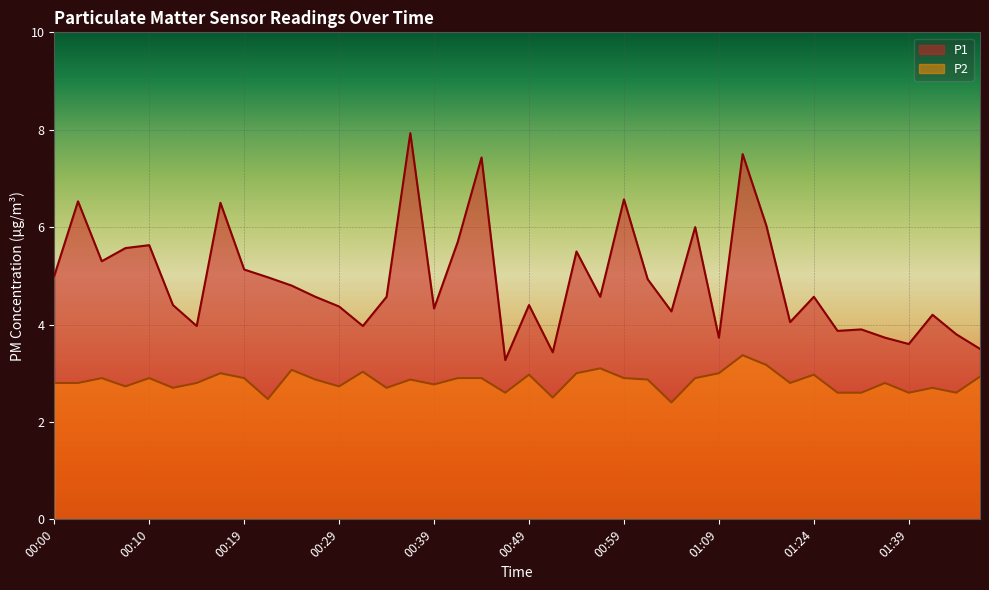

How many distinct data groups are displayed?

2